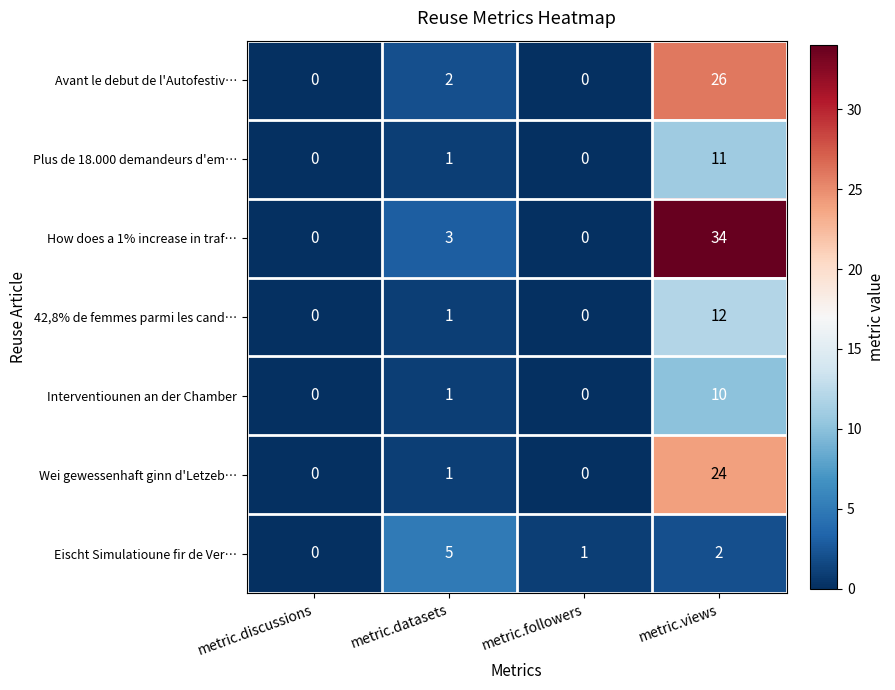

What is the maximum value for Plus de 18.000 demandeurs d'em…?

11